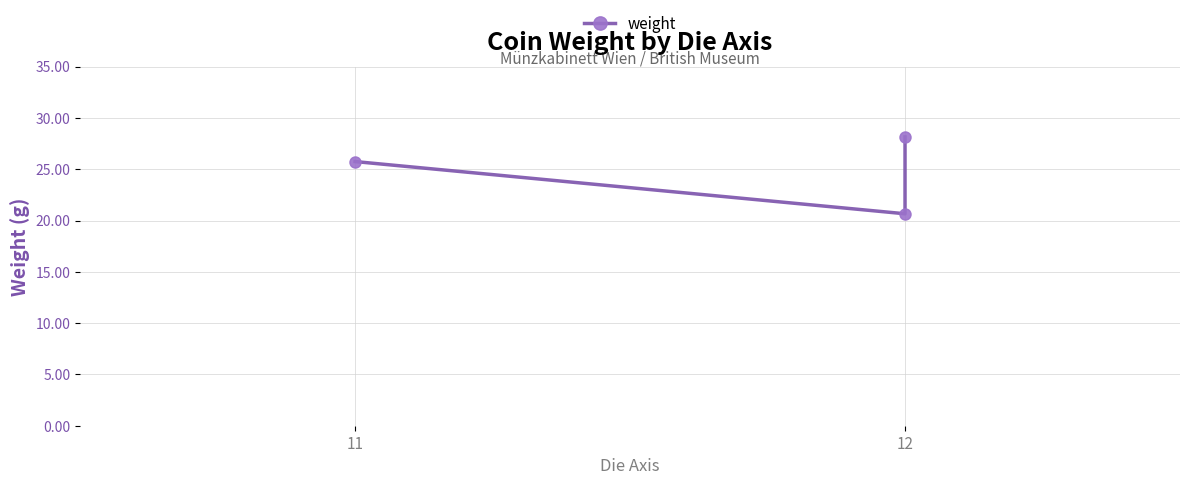

How many lines are shown in the chart?

1